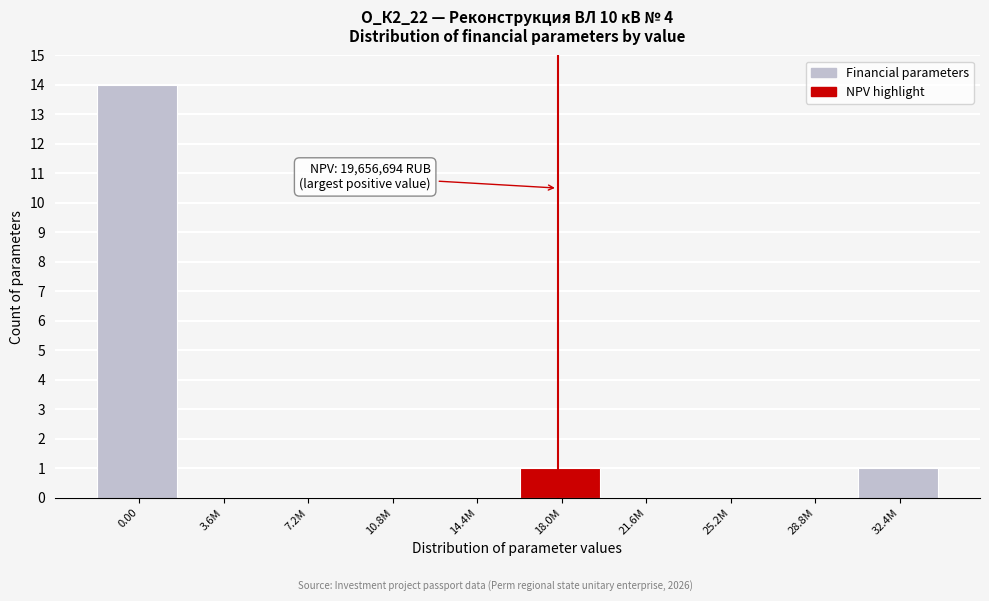

Reading right to left, list all the values displayed in this chart.

32.4M=1	28.8M=0	25.2M=0	21.6M=0	18.0M=1	14.4M=0	10.8M=0	7.2M=0	3.6M=0	0.00=14